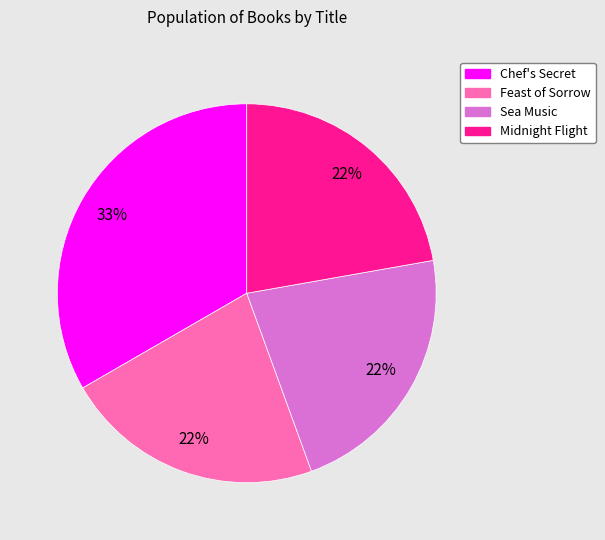

To the nearest percent, what portion does Midnight Flight represent?

22%